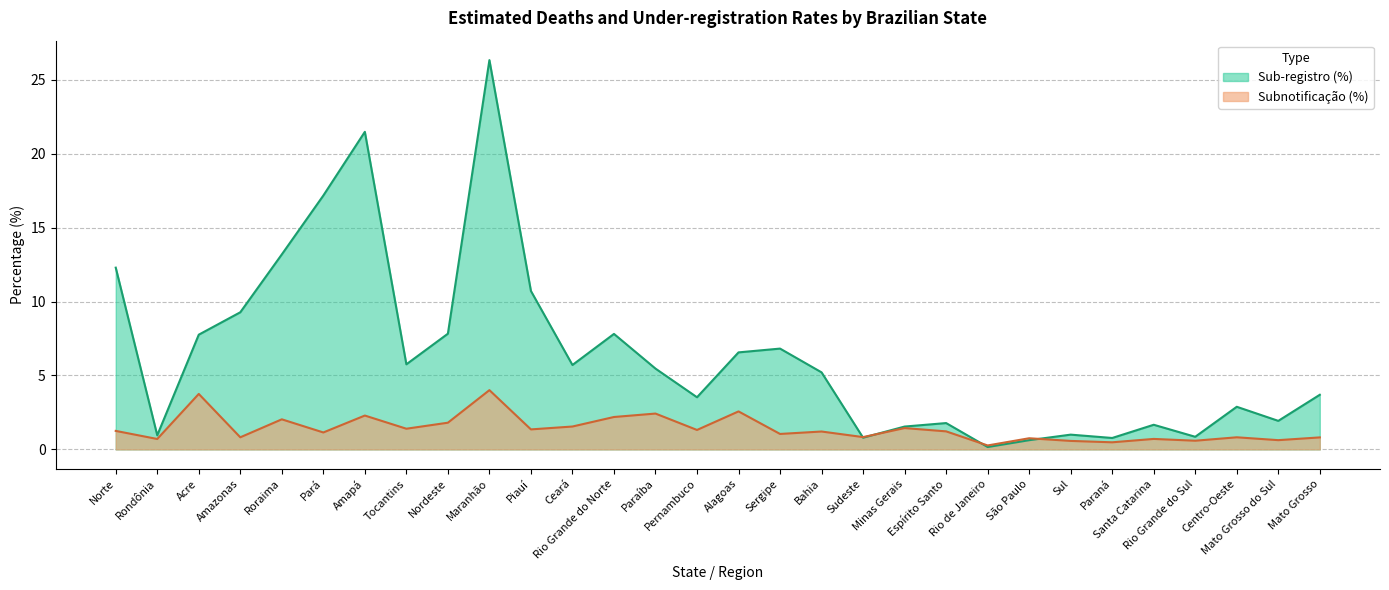

Does the chart have visible grid lines?

Yes